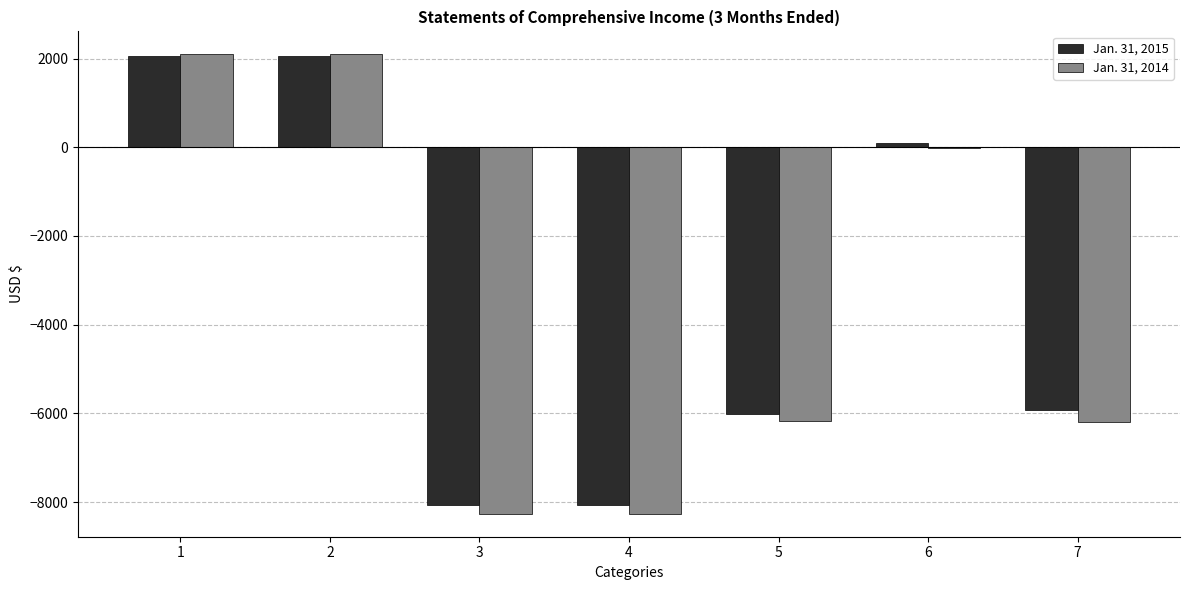

Which series has the largest range (max minus min)?

Jan. 31, 2014